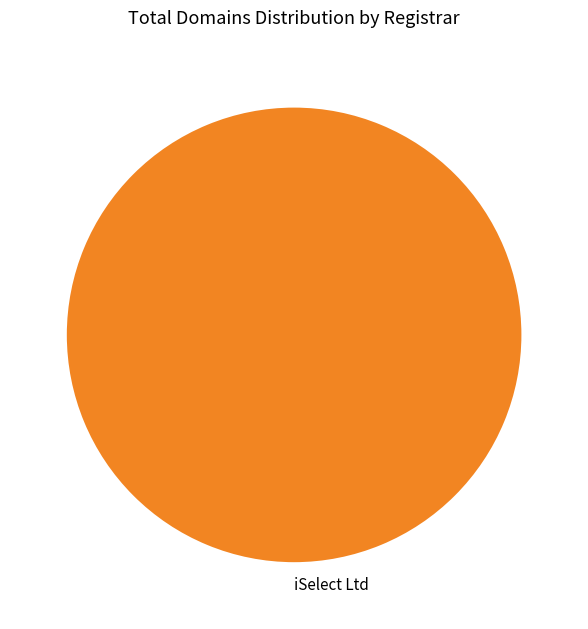

Does iSelect Ltd represent more than half of the total?

Yes